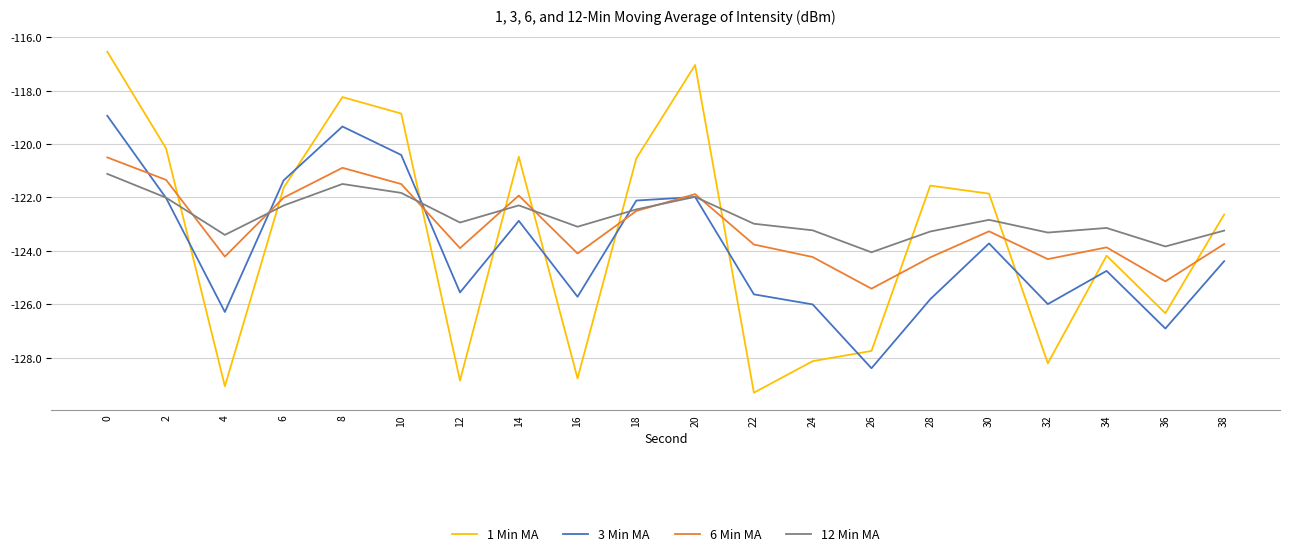

Which series has the largest total across all categories?

12 Min MA